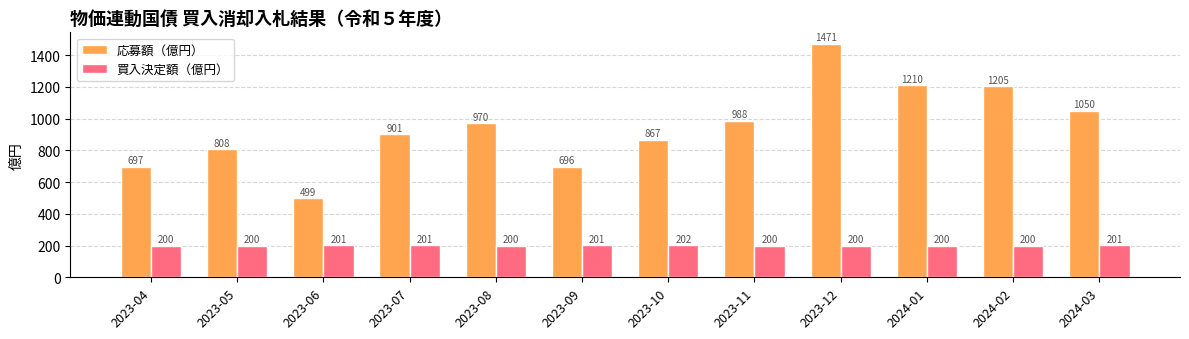

What is the label of the 12th bar from the left?

2024-03